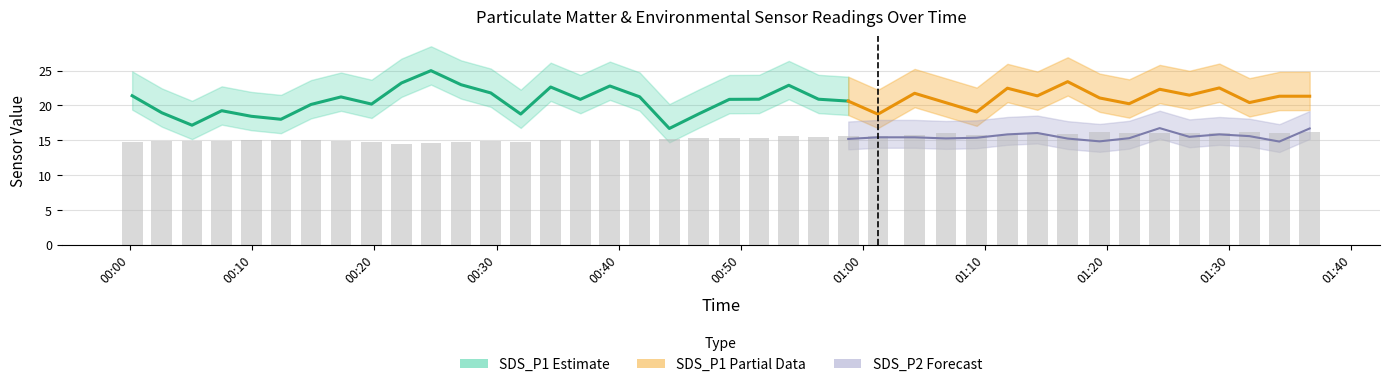

At which label does SDS_P1 reach its peak?

2021/04/17 00:24:38